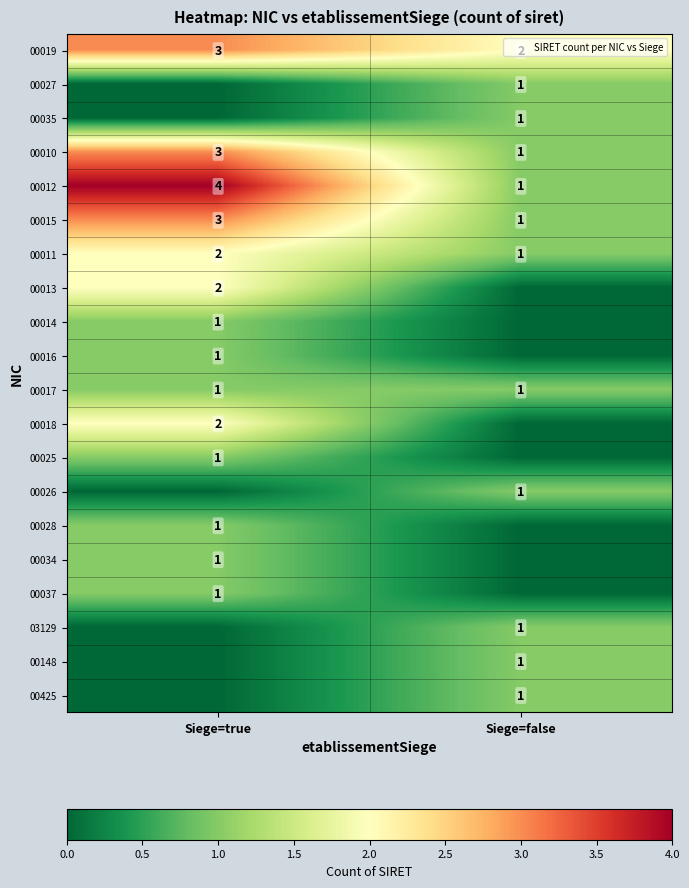

At how many categories does at least one series exceed 3?

1